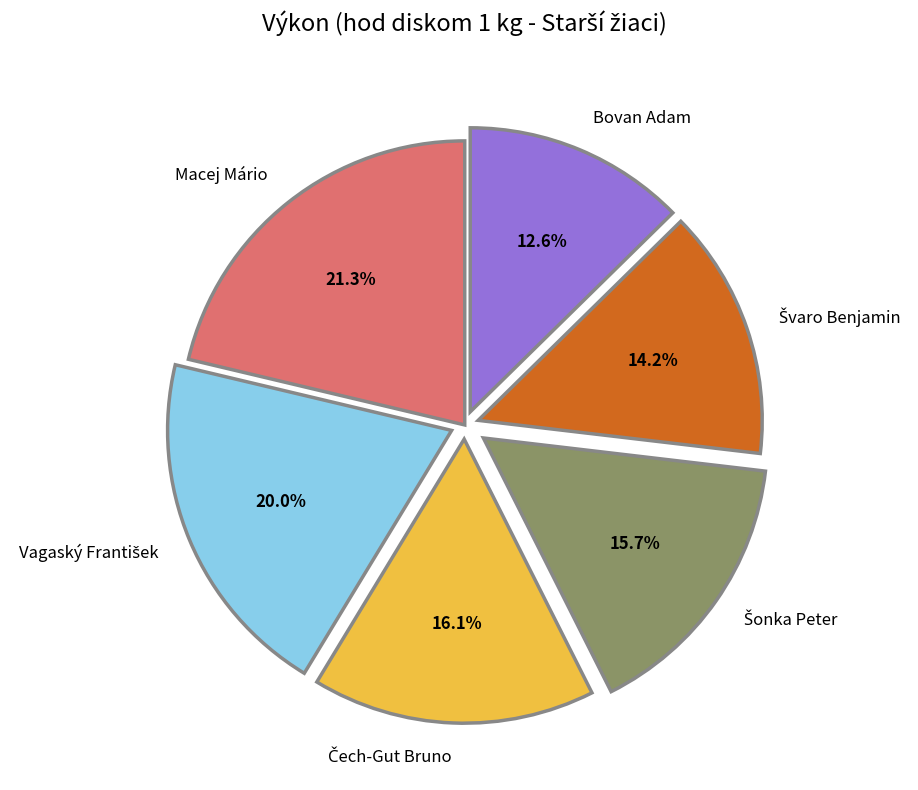

Is it true that Bovan Adam is 13% of the pie?

True